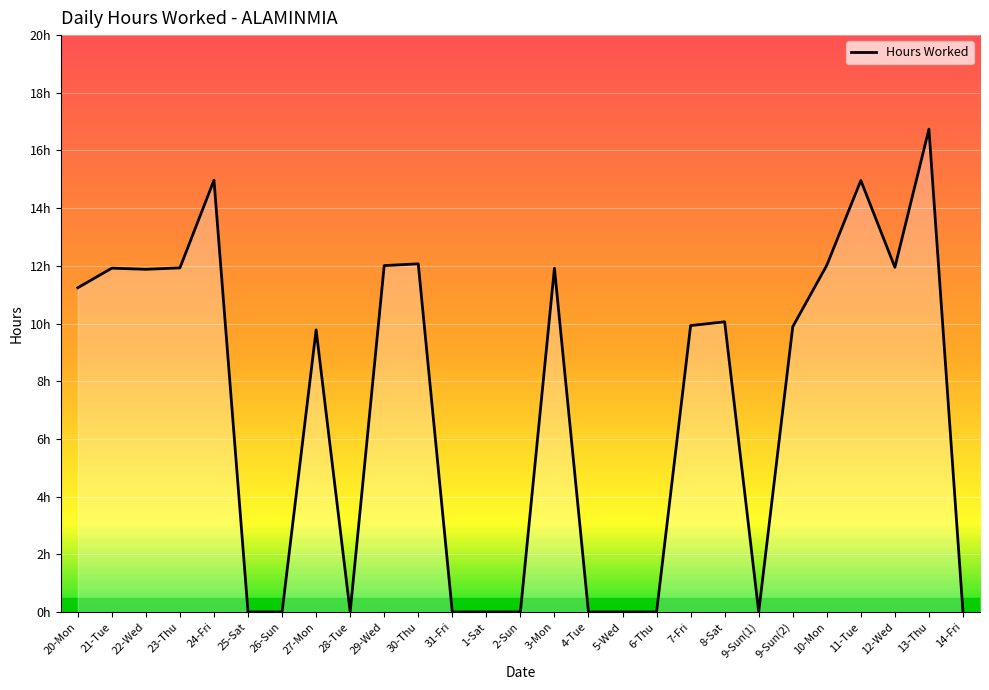

Does the chart display data point markers on the line(s)?

No